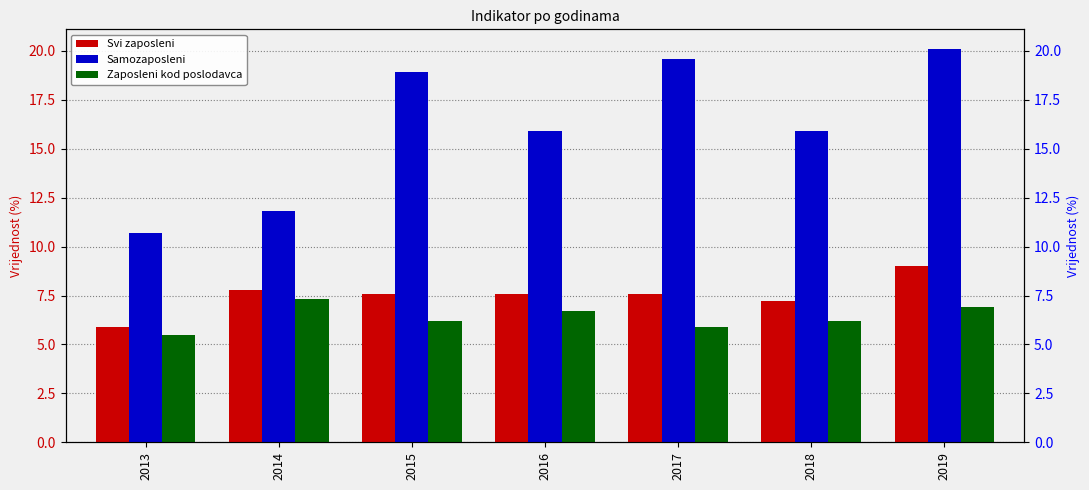

What are all the series names shown in the legend?

Svi zaposleni, Samozaposleni, Zaposleni kod poslodavca